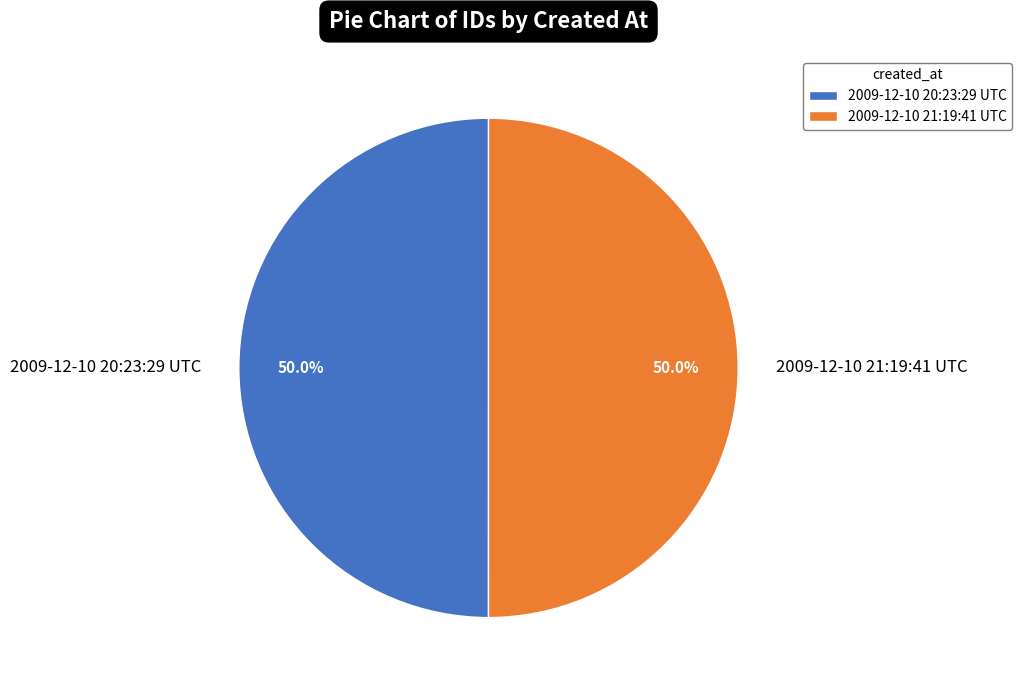

What is the ratio of the value at 2009-12-10 21:19:41 UTC to the value at 2009-12-10 20:23:29 UTC?

1.0